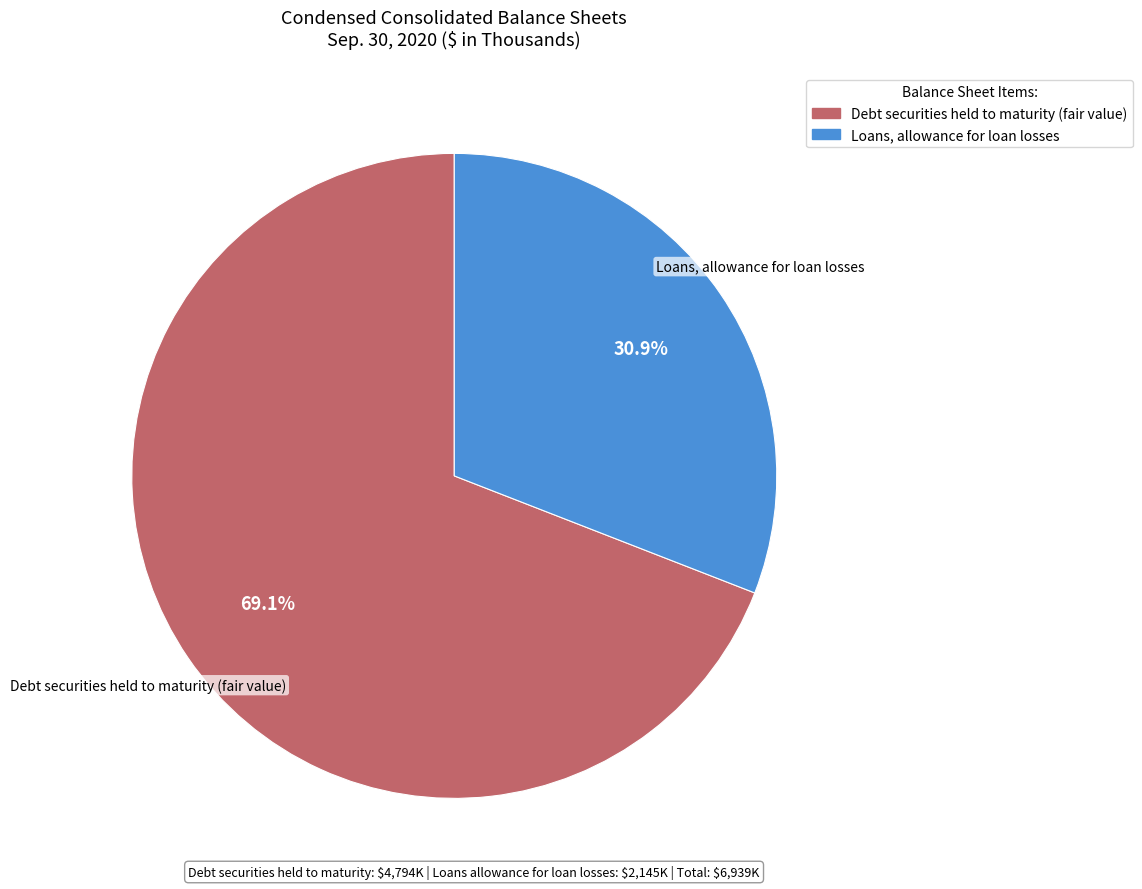

Combined, do Loans, allowance for loan losses and Debt securities held to maturity (fair value) account for over 50%?

Yes